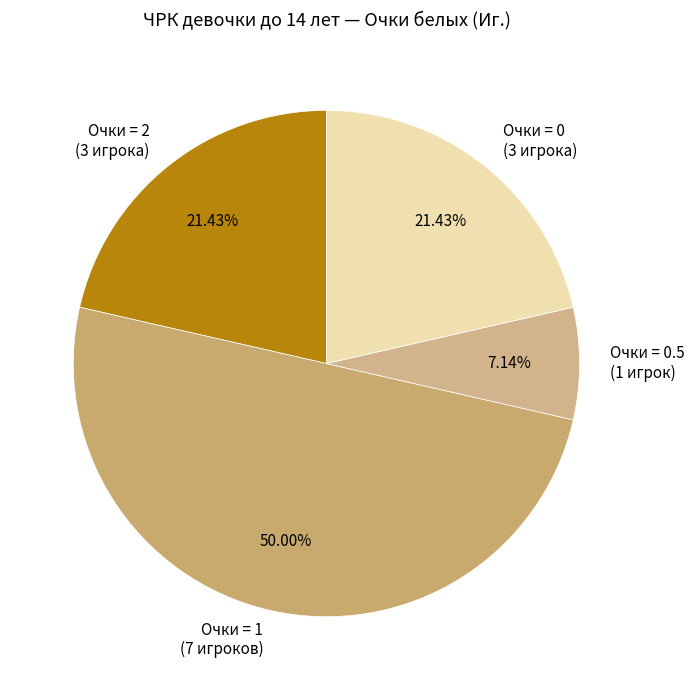

Which slice is the smallest?

Очки = 0.5 (1 игрок)